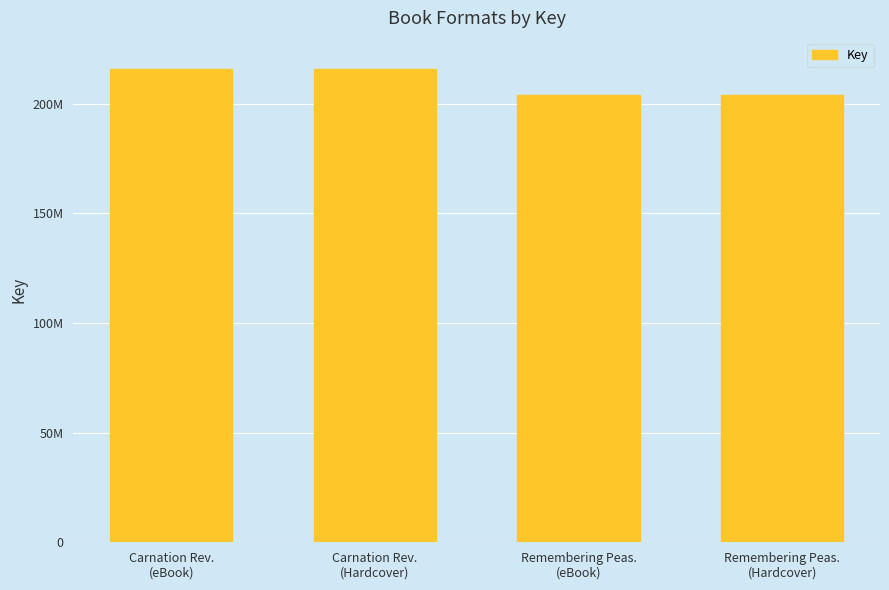

Between Remembering Peas.
(eBook) and Remembering Peas.
(Hardcover), which is larger?

Remembering Peas.
(eBook)